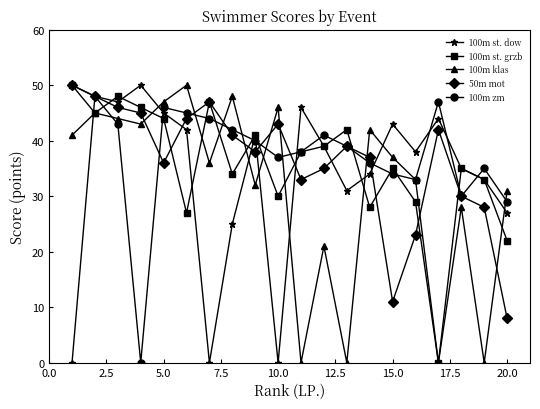

True or false: 100m zm has more than 1 interior local peaks.

True